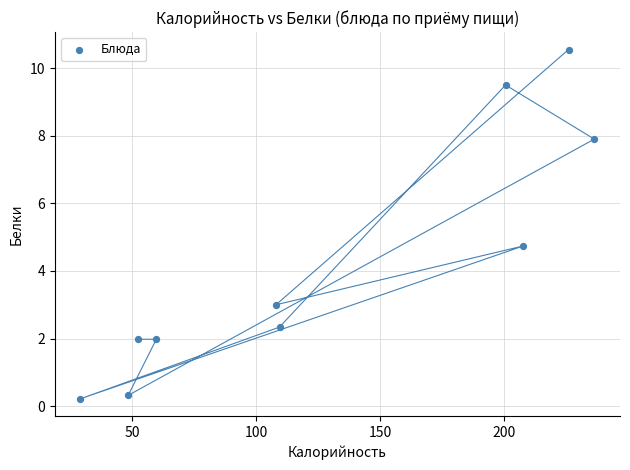

What is the range of X values (max minus min)?

207.4